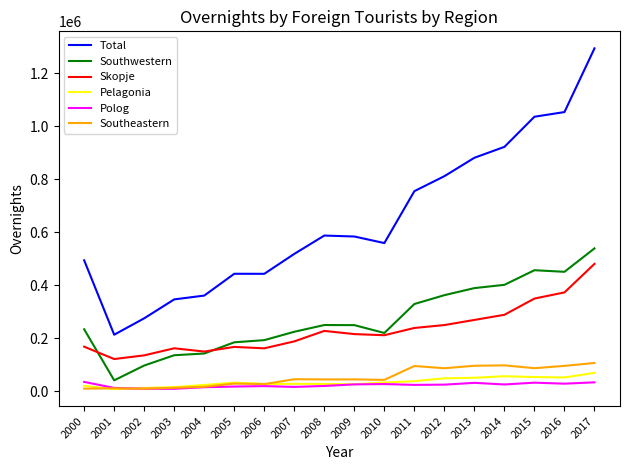

The value of Southeastern at 2008 is 43811. True or false?

True